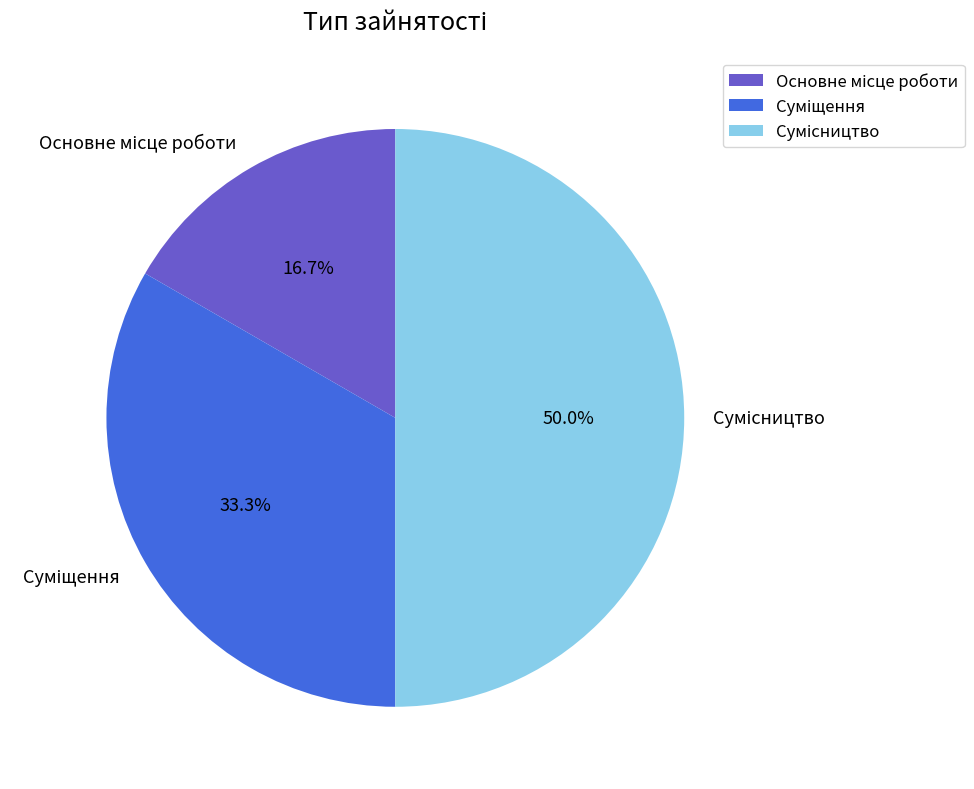

Count the number of slices in the pie.

3